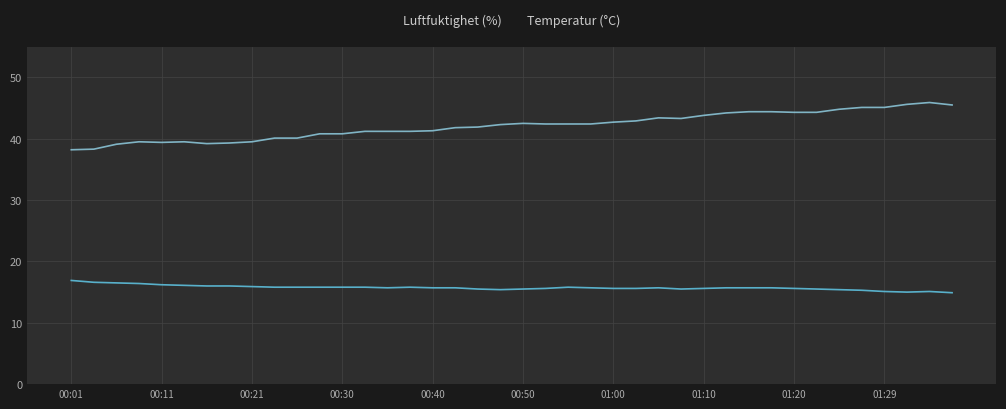

What is the maximum value for Luftfuktighet (%)?

45.9